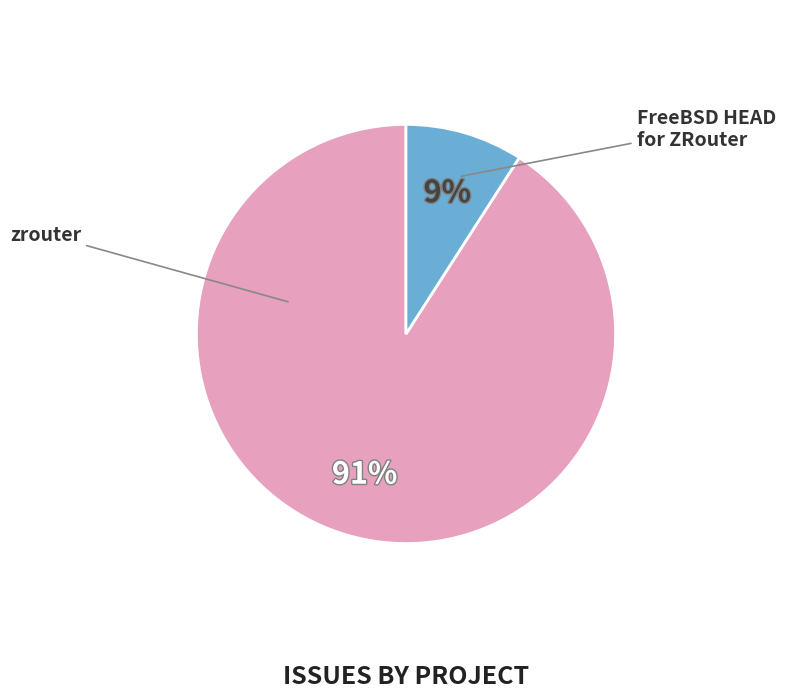

To the nearest percent, what is the difference between the FreeBSD HEAD for ZRouter and zrouter slice percentages?

82%